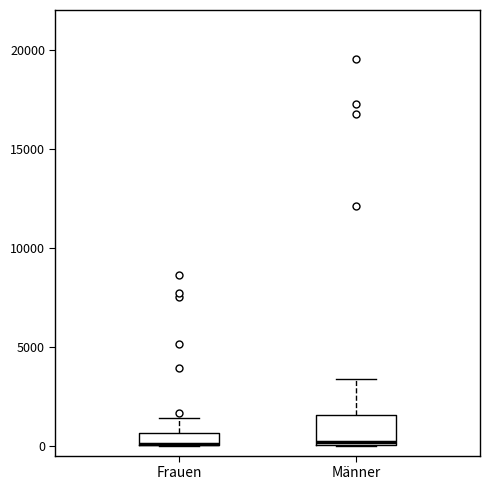

Where does the upper whisker of the box for Männer end on the y-axis? The values are not printed on the chart, so give them approximately, as read against the axis.

3500